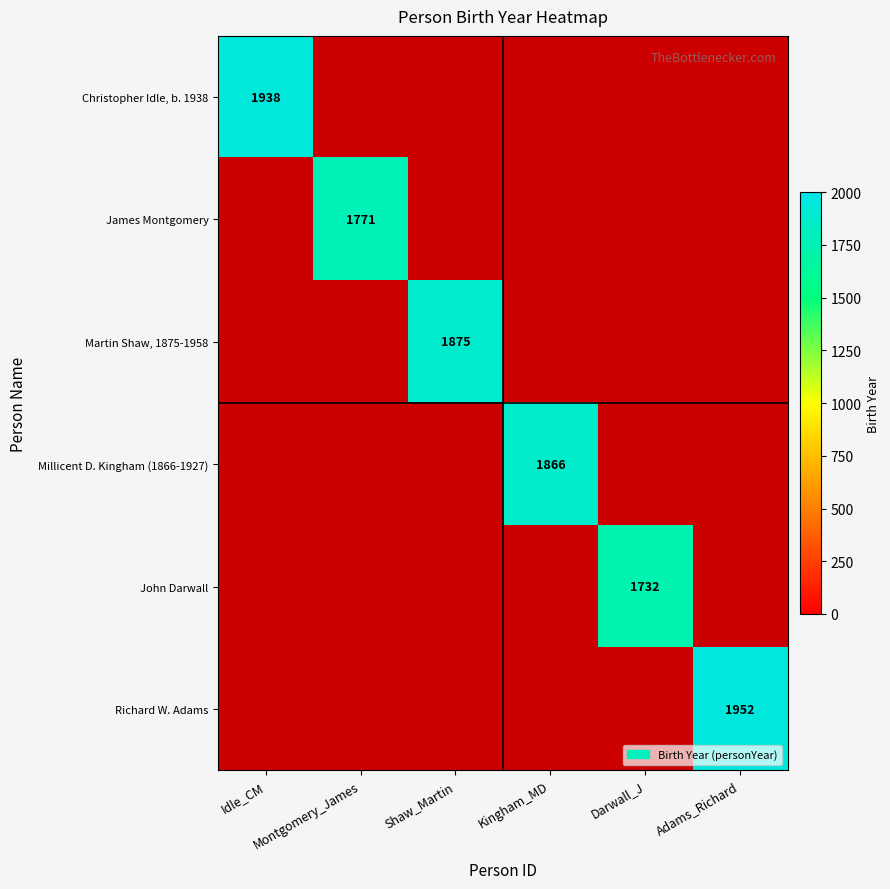

List the labels in order of Millicent D. Kingham (1866-1927) value, smallest first.

Idle_CM, Montgomery_James, Shaw_Martin, Darwall_J, Adams_Richard, Kingham_MD